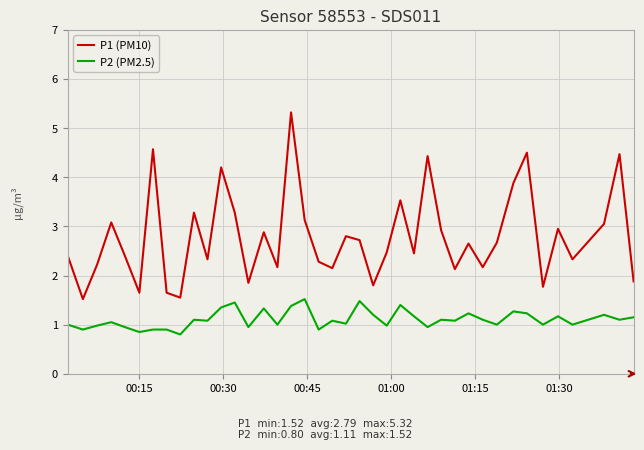

What is the highest value of the P2 (PM2.5) series?

1.5